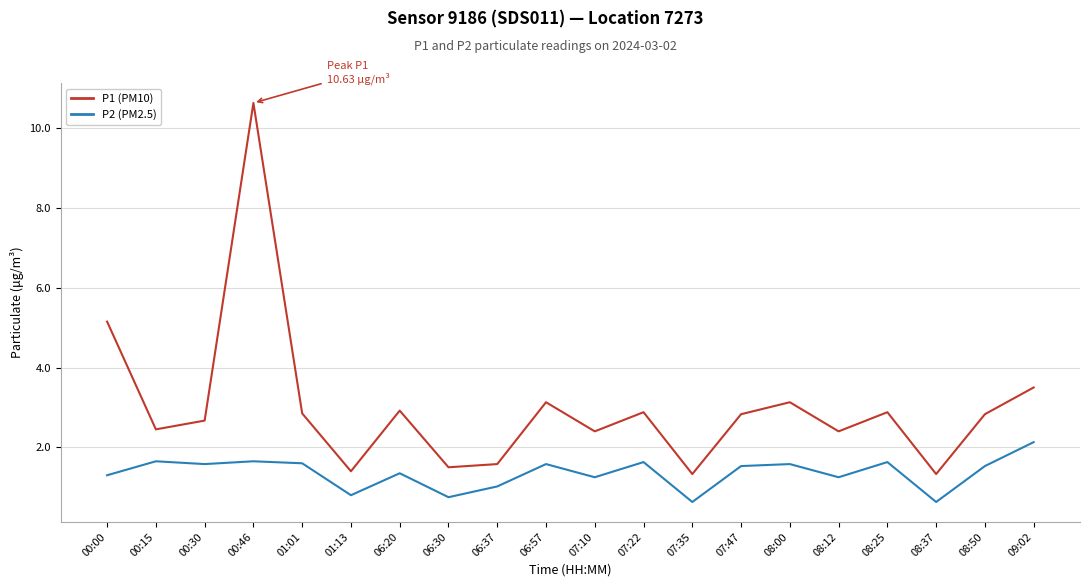

What is the difference between the P2 (PM2.5) values at 01:13 and 07:35?

0.2